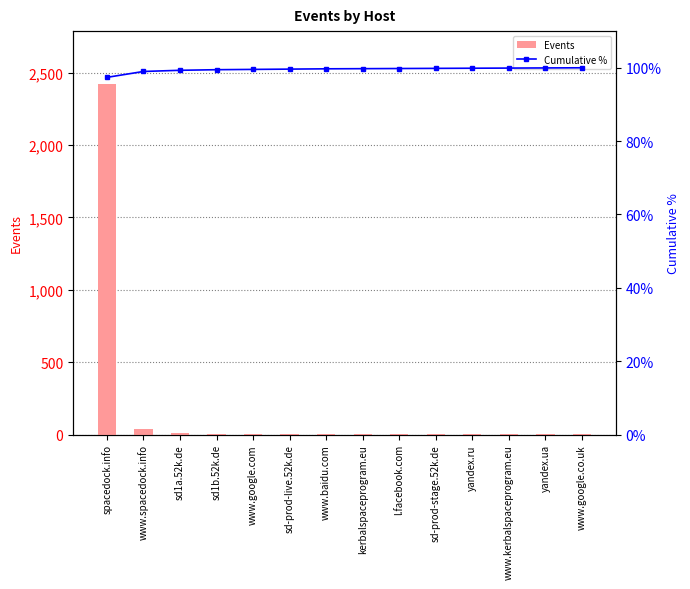

Count the number of data series in this chart.

2